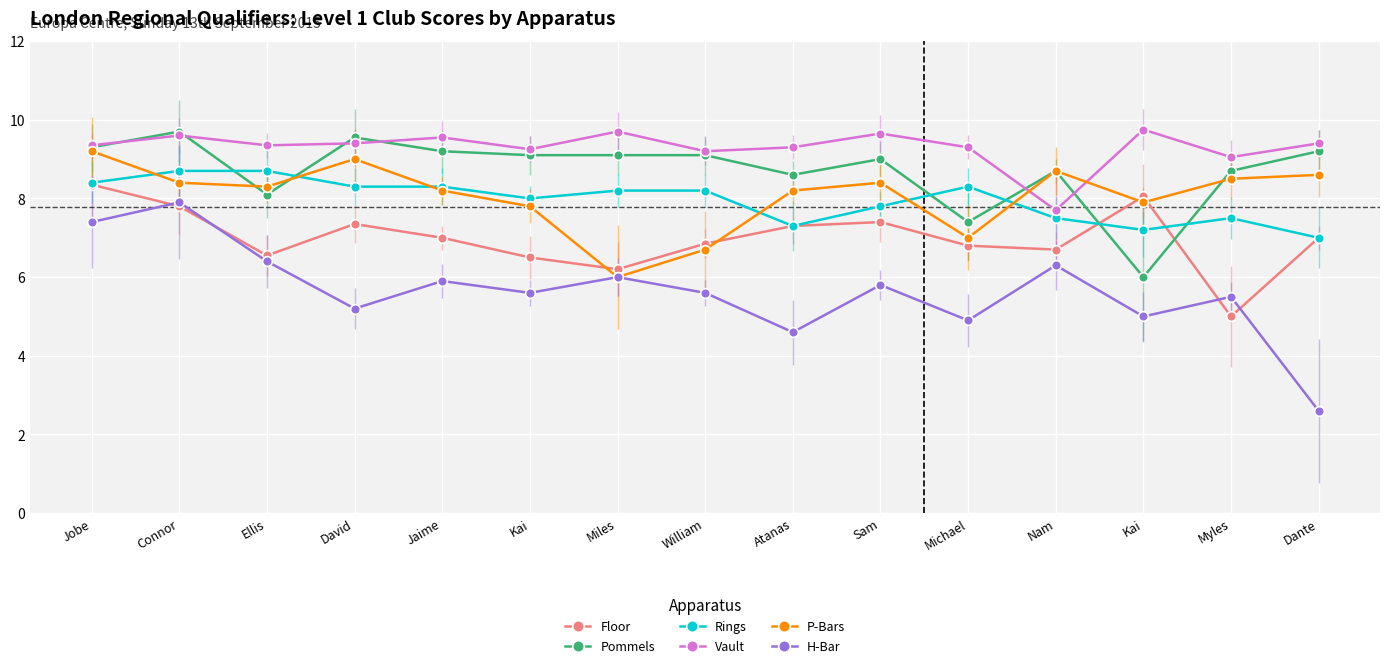

Which category has the highest value in the Rings series?

Connor